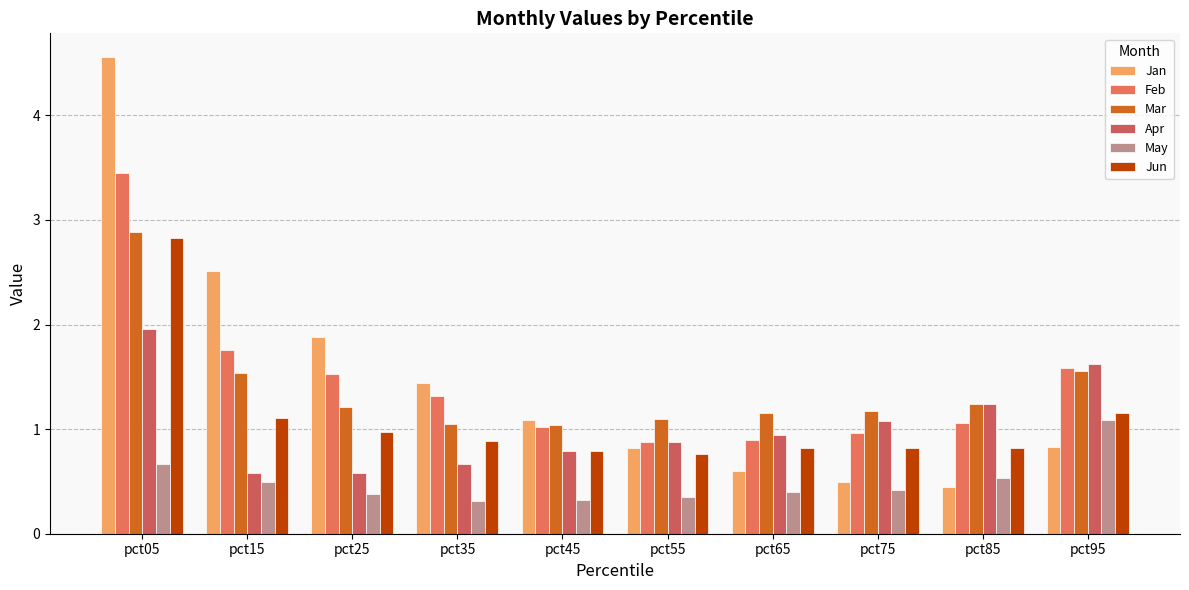

At which label does Jan first exceed 1?

pct05